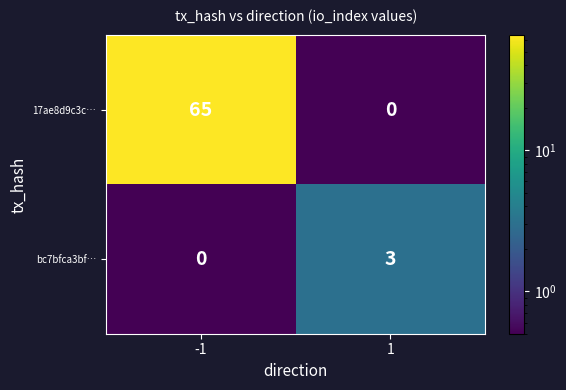

Rank the series by their maximum value, from highest to lowest.

17ae8d9c3c…, bc7bfca3bf…